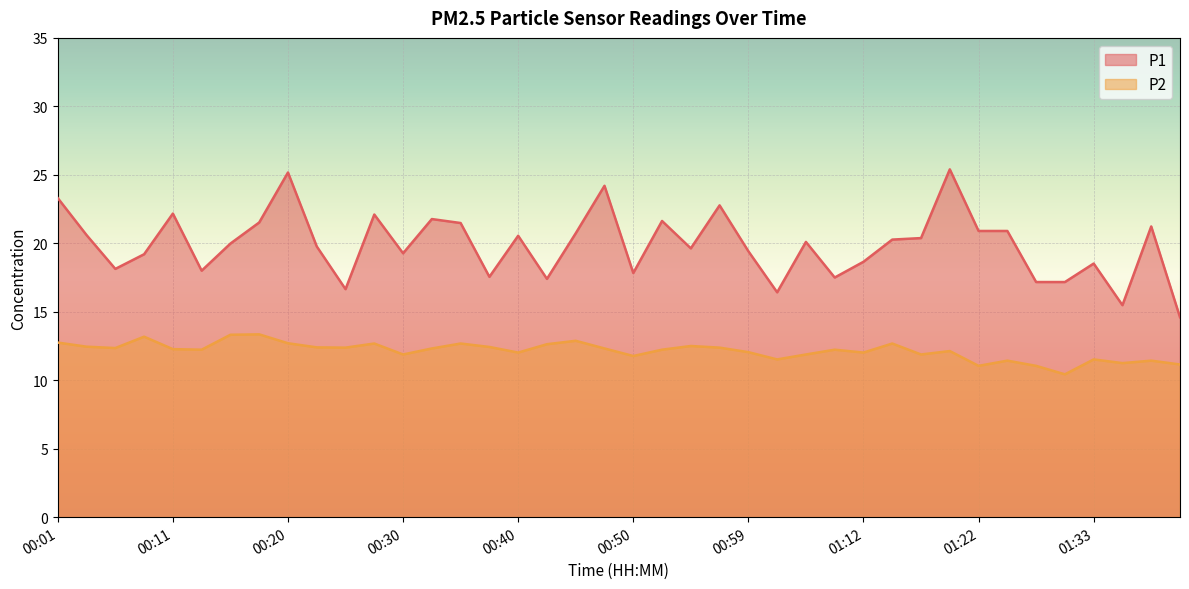

What is the average value of the P2 series?

12.1